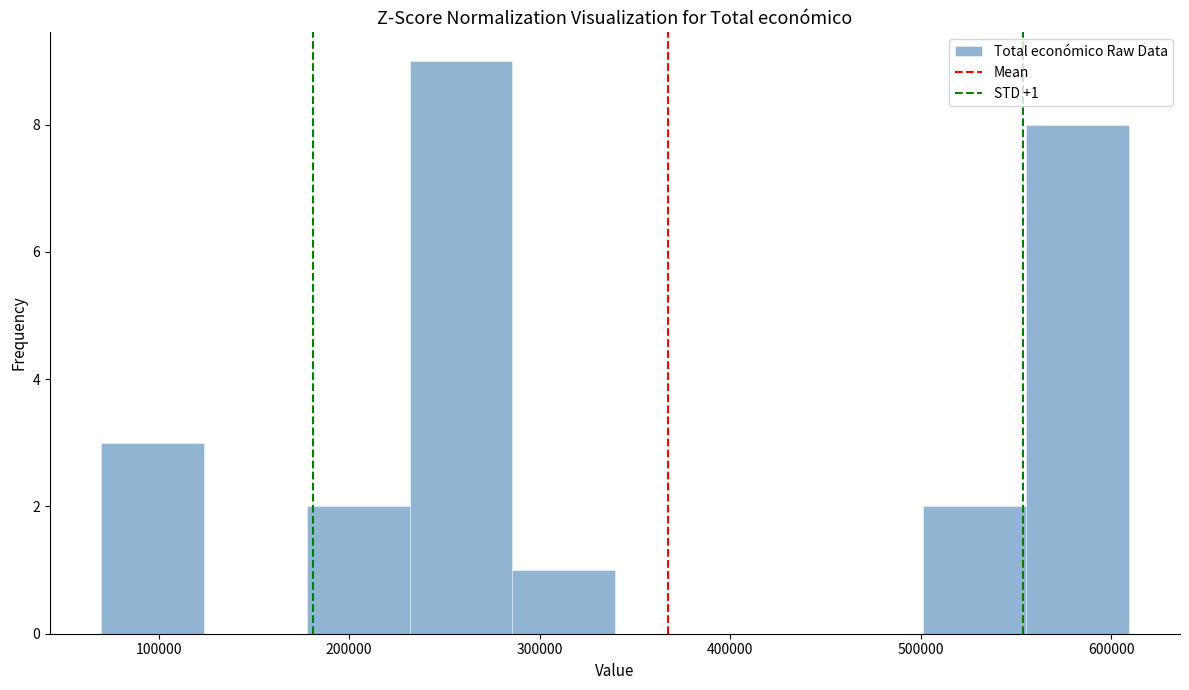

Which range on the x-axis has the tallest bar?

230000 to 290000